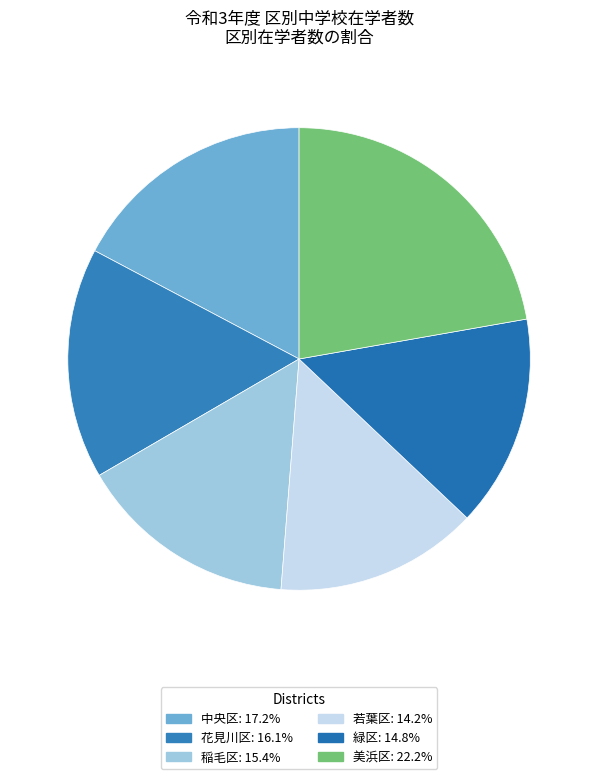

Rank the categories by value from lowest to highest.

若葉区, 緑区, 稲毛区, 花見川区, 中央区, 美浜区